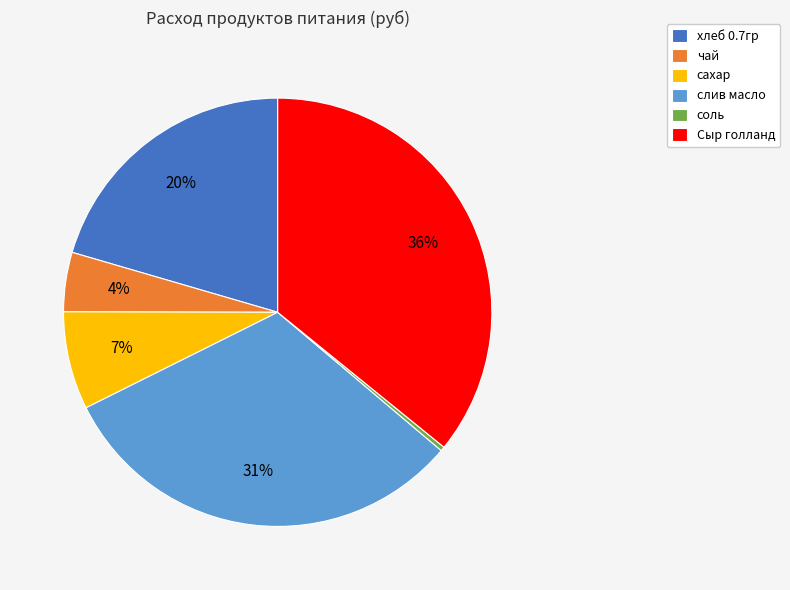

Does хлеб 0.7гр account for over 50% of the chart?

No